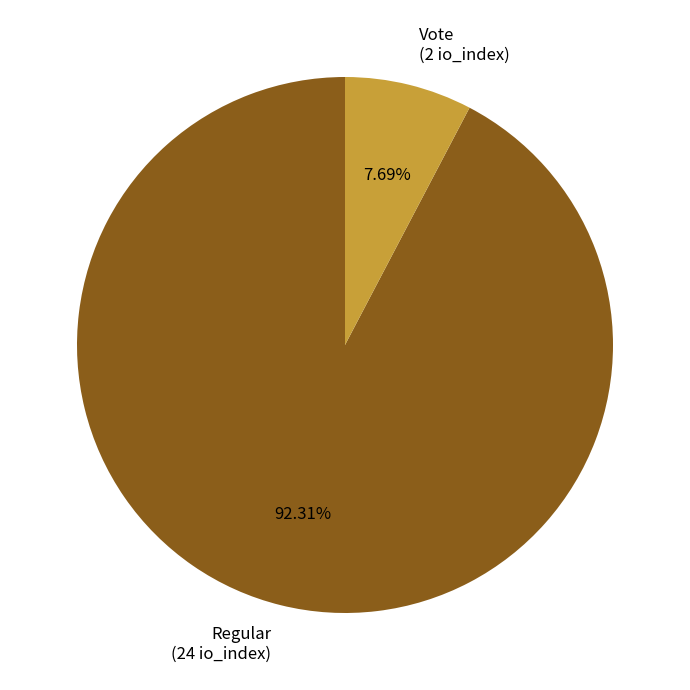

What is the smallest slice in the pie chart?

Vote